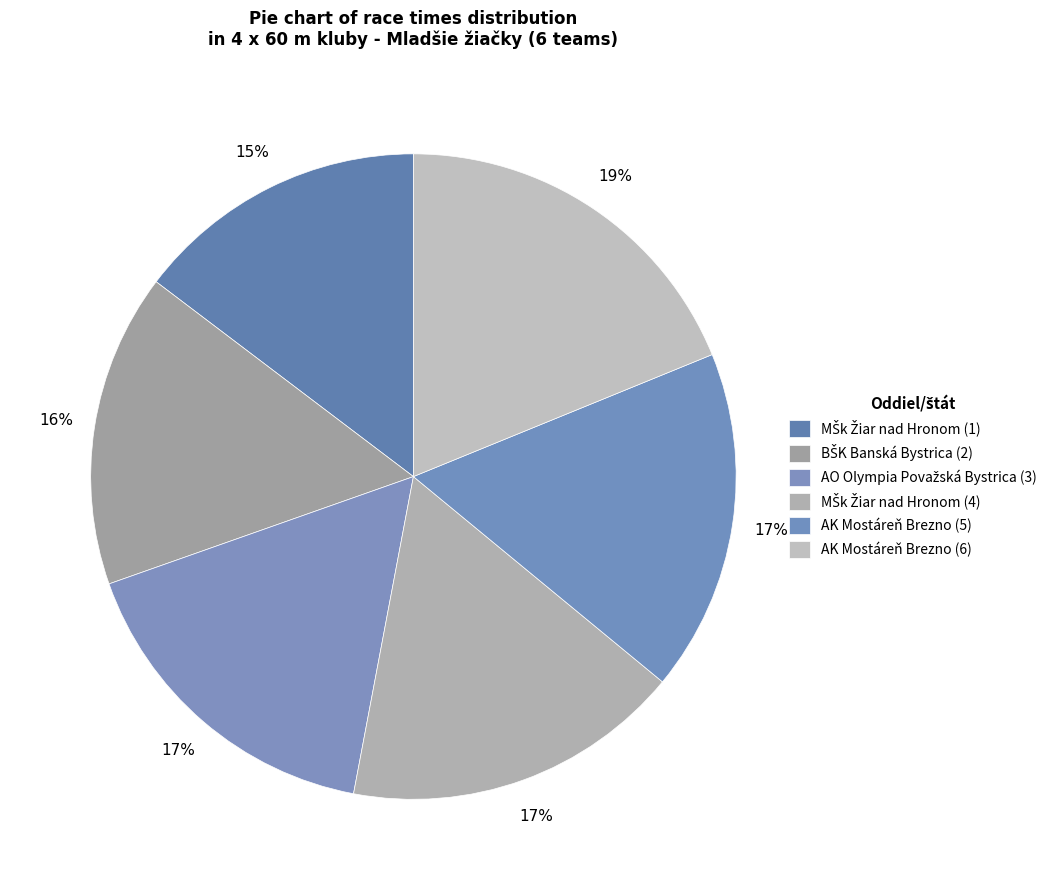

Count the number of slices in the pie.

6